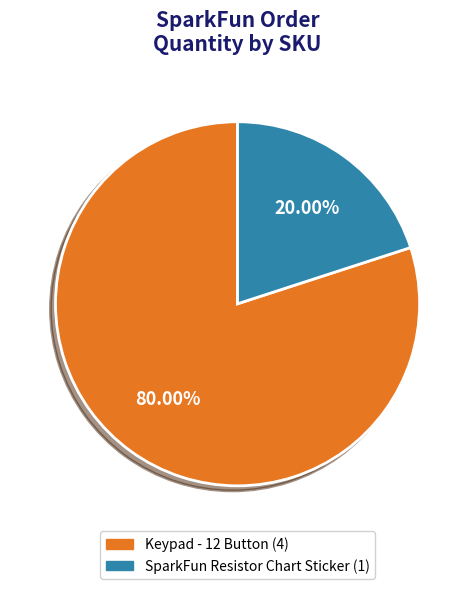

How many segments does this pie chart have?

2